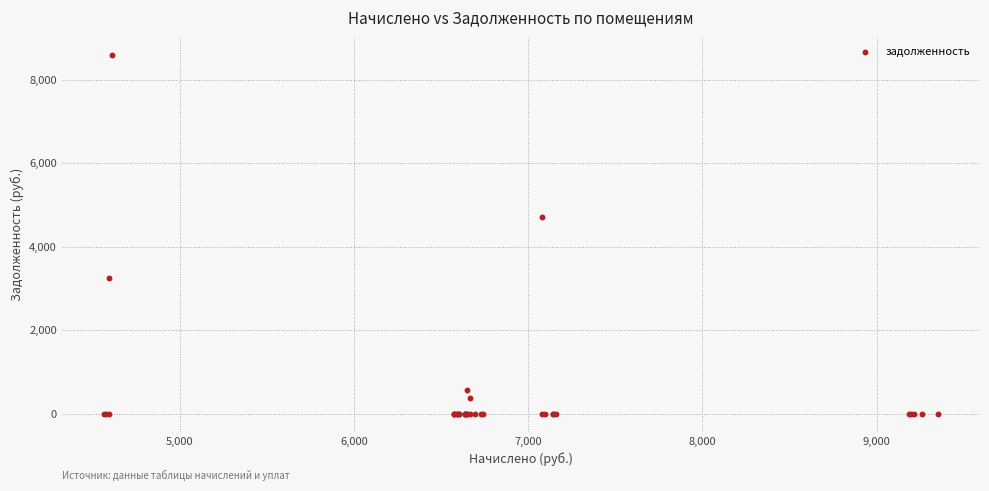

What Y value in the scatter plot is closest to 4302?

4720.6